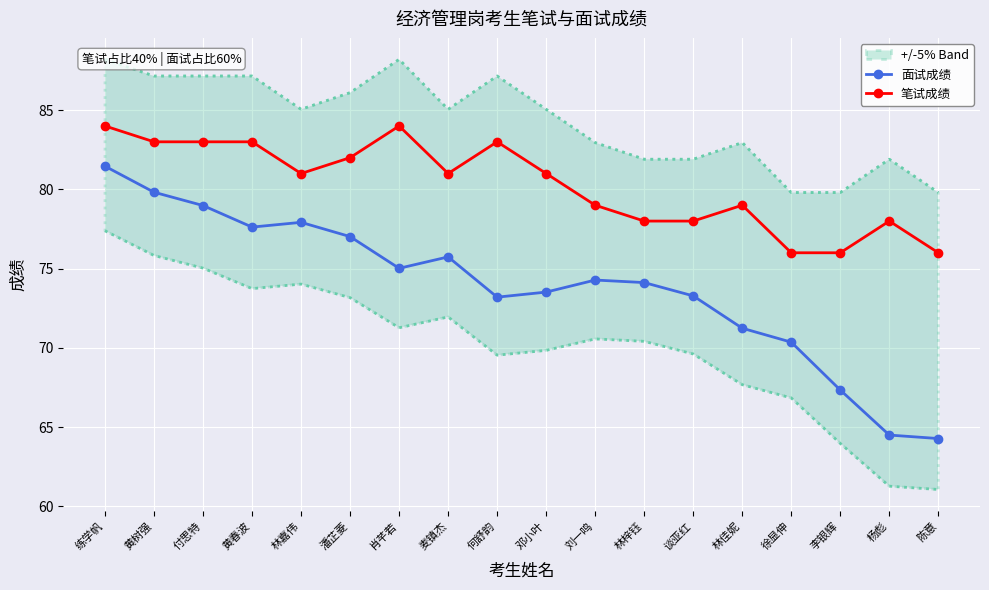

Between 付思特 and 杨彪, which is larger?

付思特